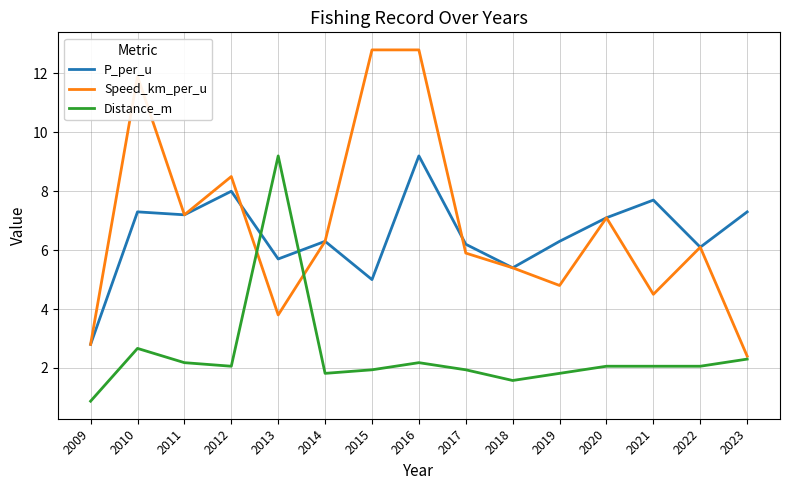

The Distance_m series shows 3.6 at 2016. True or false?

False